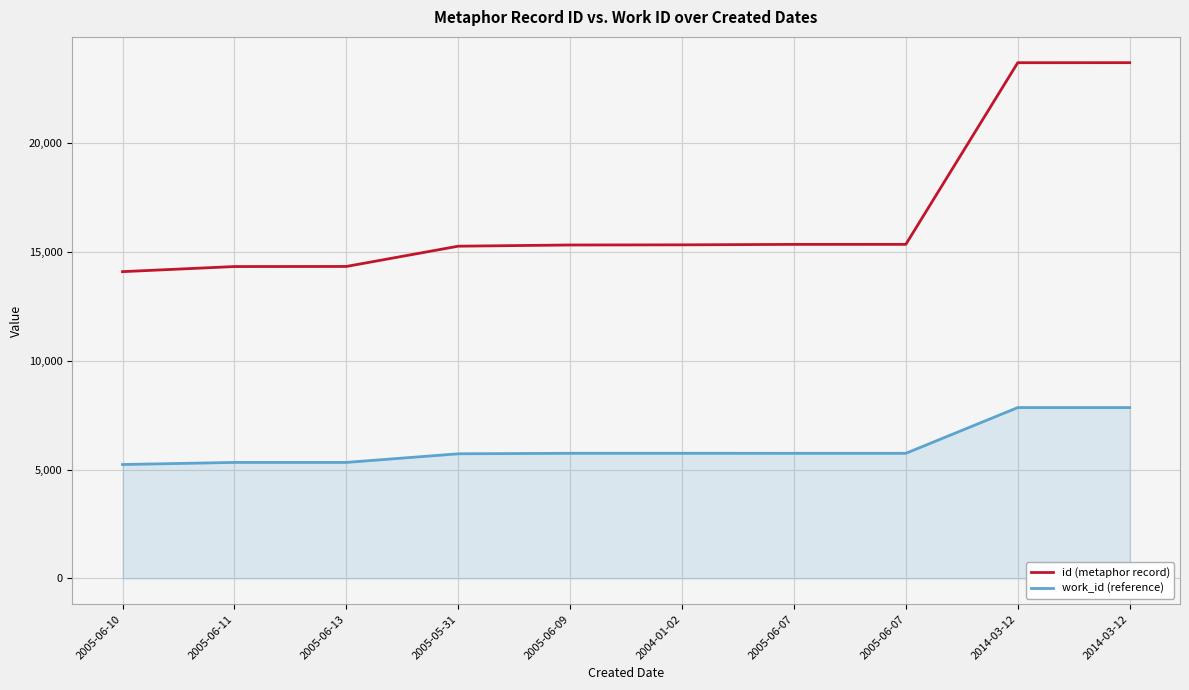

What are all the series names shown in the legend?

id (metaphor record), work_id (reference)